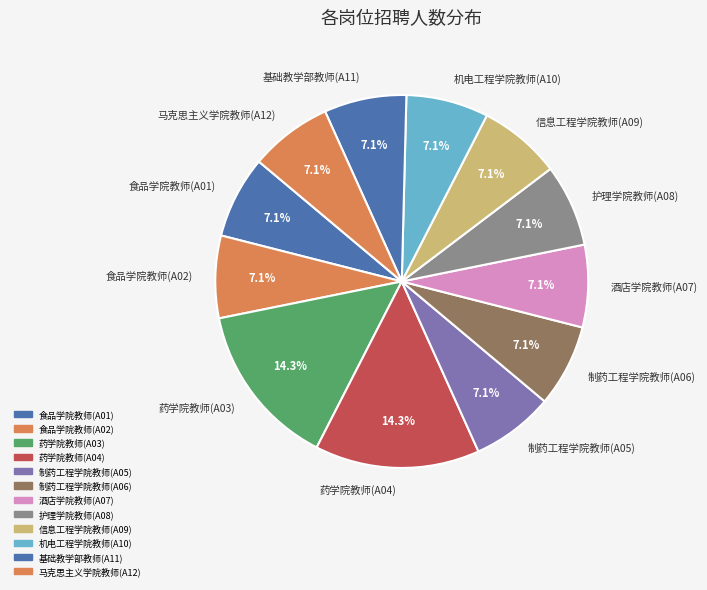

Is there a majority slice in this chart?

No